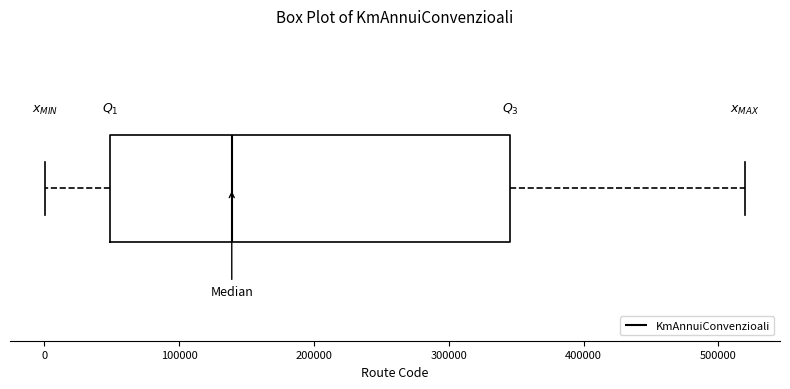

Where is the right edge of the box on the x-axis? The values are not printed on the chart, so give them approximately, as read against the axis.

350000